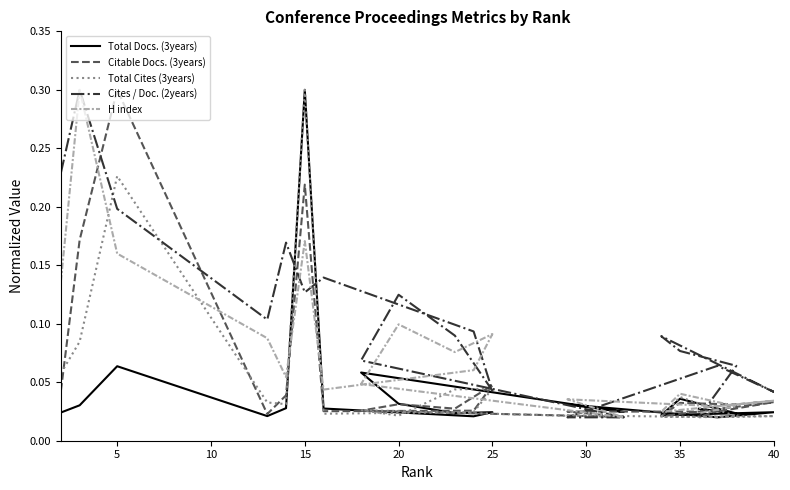

True or false: H index and Total Docs. (3years) intersect in this chart.

True